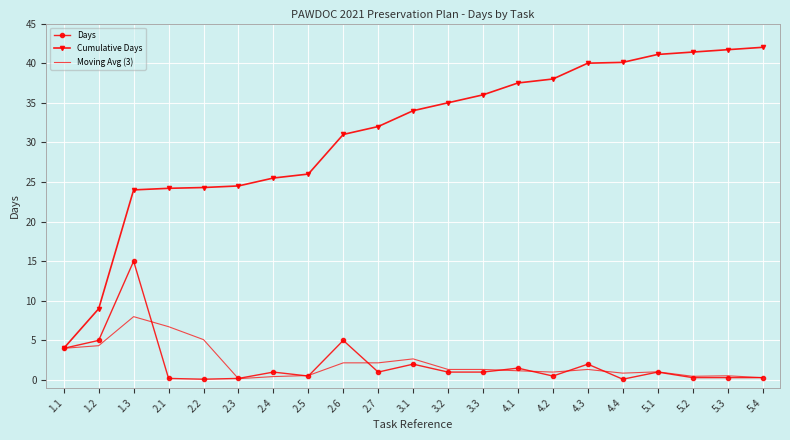

What is the total value across all series at 4.2?

39.5